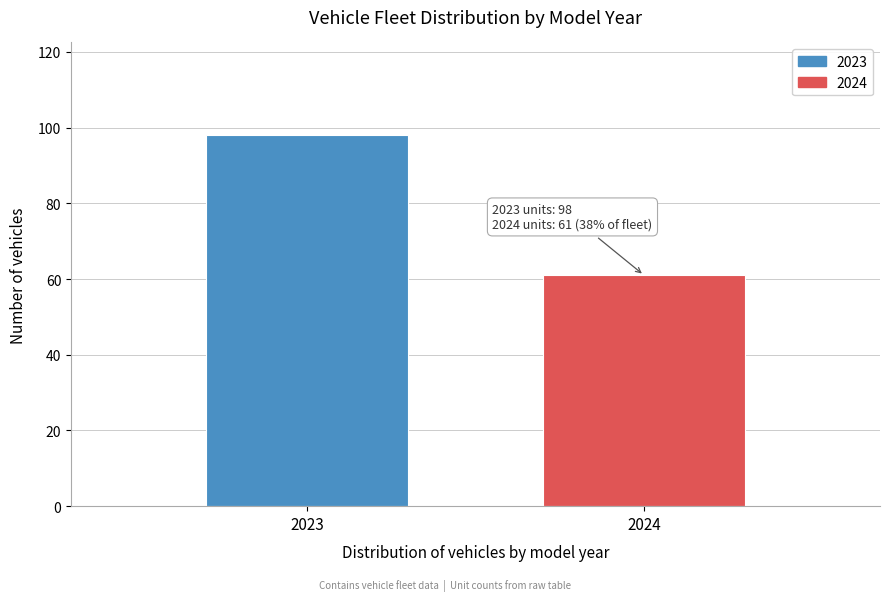

Reading left to right, list all the values displayed in this chart.

2023=98	2024=61